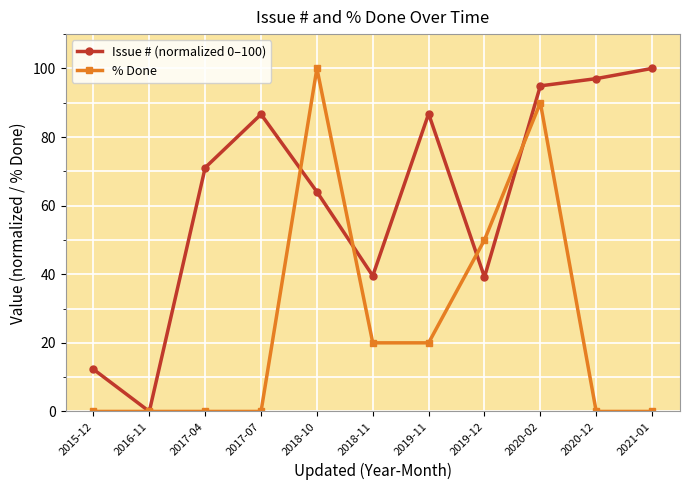

Which category has the lowest value in the Issue # (normalized 0–100) series?

2016-11